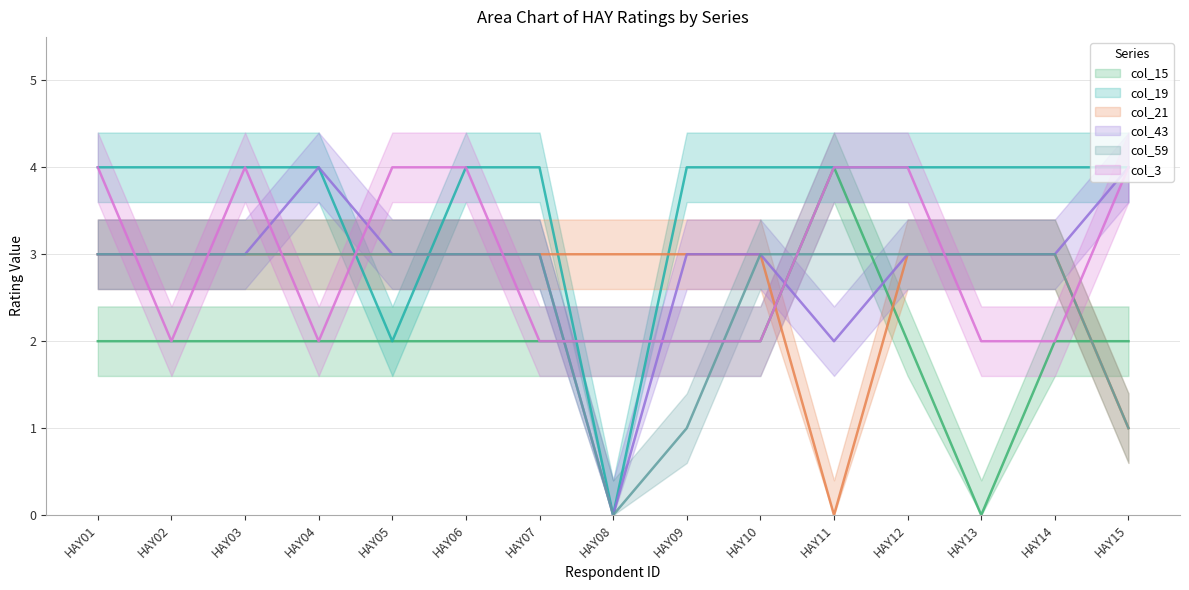

Reading left to right, extract all data points from this chart.

col_15: HAY01=2	HAY02=2	HAY03=2	HAY04=2	HAY05=2	HAY06=2	HAY07=2	HAY08=2	HAY09=2	HAY10=2	HAY11=4	HAY12=2	HAY13=0	HAY14=2	HAY15=2
col_19: HAY01=4	HAY02=4	HAY03=4	HAY04=4	HAY05=2	HAY06=4	HAY07=4	HAY08=0	HAY09=4	HAY10=4	HAY11=4	HAY12=4	HAY13=4	HAY14=4	HAY15=4
col_21: HAY01=3	HAY02=3	HAY03=3	HAY04=3	HAY05=3	HAY06=3	HAY07=3	HAY08=3	HAY09=3	HAY10=3	HAY11=0	HAY12=3	HAY13=3	HAY14=3	HAY15=1
col_43: HAY01=3	HAY02=3	HAY03=3	HAY04=4	HAY05=3	HAY06=3	HAY07=3	HAY08=0	HAY09=3	HAY10=3	HAY11=2	HAY12=3	HAY13=3	HAY14=3	HAY15=4
col_59: HAY01=3	HAY02=3	HAY03=3	HAY04=3	HAY05=3	HAY06=3	HAY07=3	HAY08=0	HAY09=1	HAY10=3	HAY11=3	HAY12=3	HAY13=3	HAY14=3	HAY15=1
col_3: HAY01=4	HAY02=2	HAY03=4	HAY04=2	HAY05=4	HAY06=4	HAY07=2	HAY08=2	HAY09=2	HAY10=2	HAY11=4	HAY12=4	HAY13=2	HAY14=2	HAY15=4